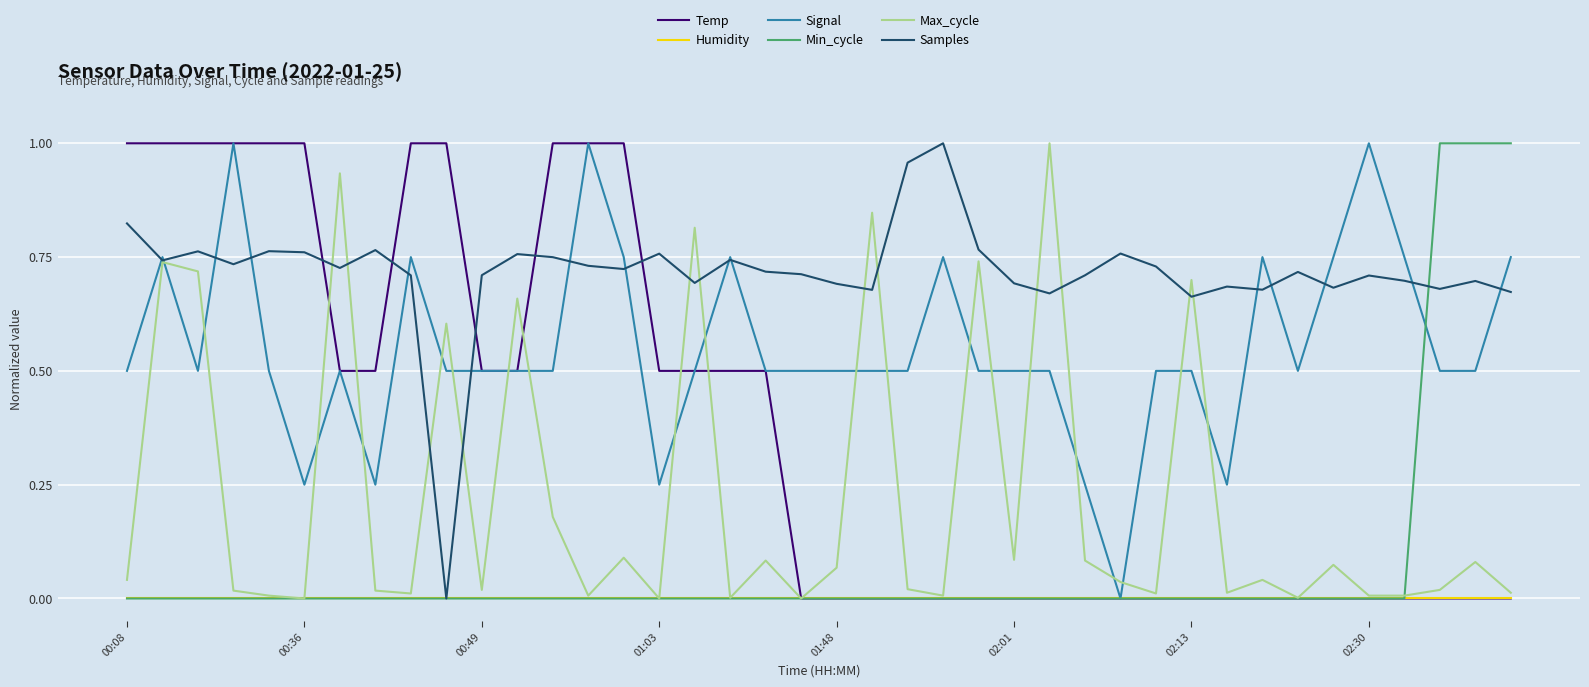

Which series has the largest total across all categories?

Samples